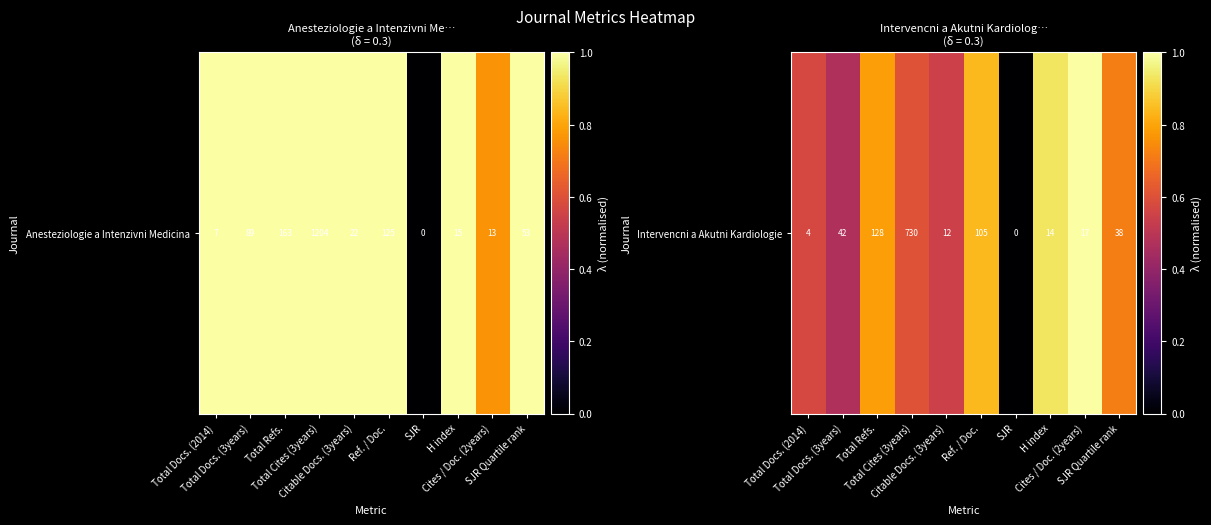

List the labels in order of value, largest first.

Cites / Doc. (2years), H index, Ref. / Doc., Total Refs., SJR Quartile rank, Total Cites (3years), Total Docs. (2014), Citable Docs. (3years), Total Docs. (3years), SJR